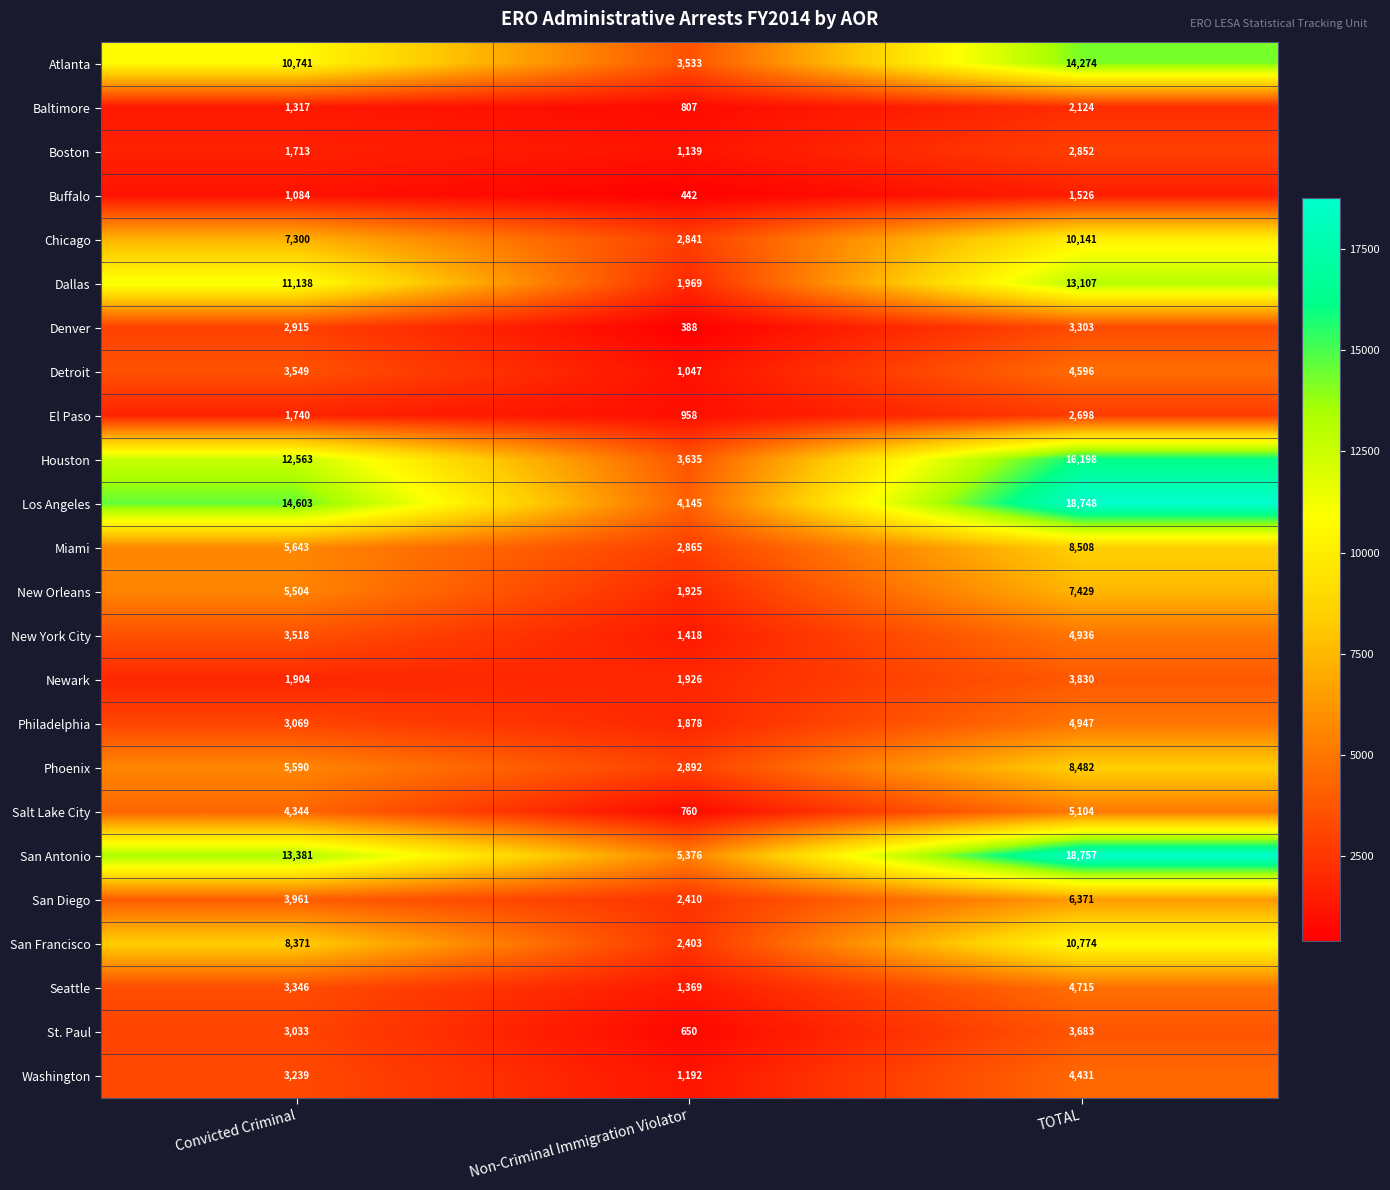

What is the average value of the New Orleans series?

4953